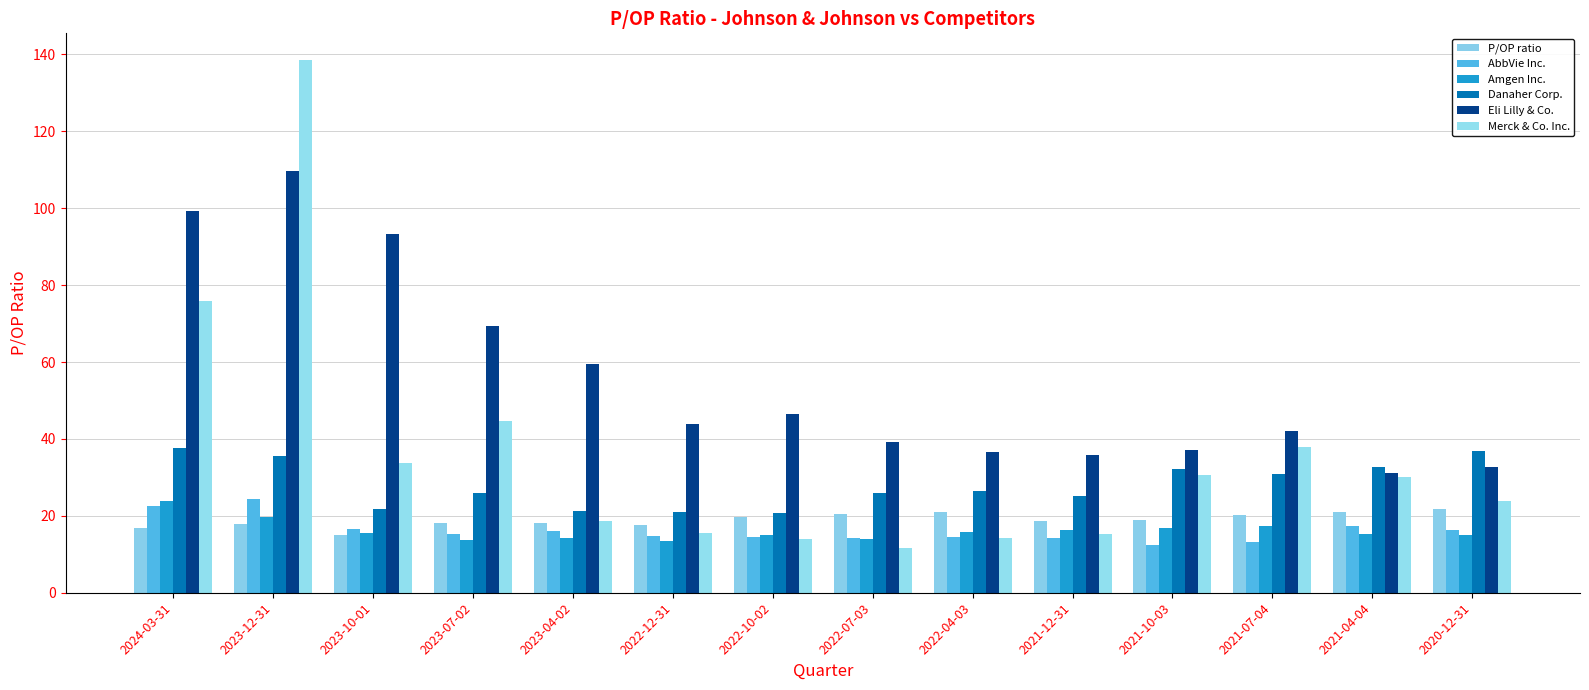

How many values in the Merck & Co. Inc. series exceed 30?

7